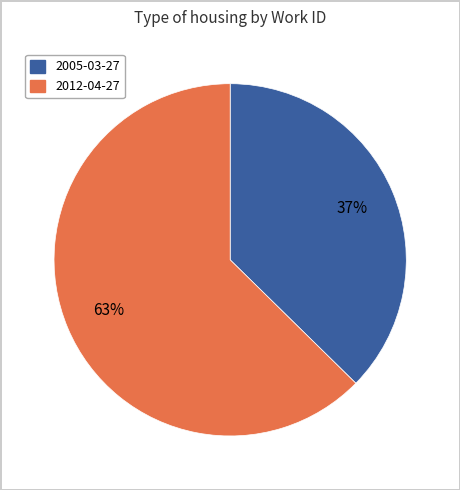

Is it true that 2012-04-27 is 63% of the pie?

True